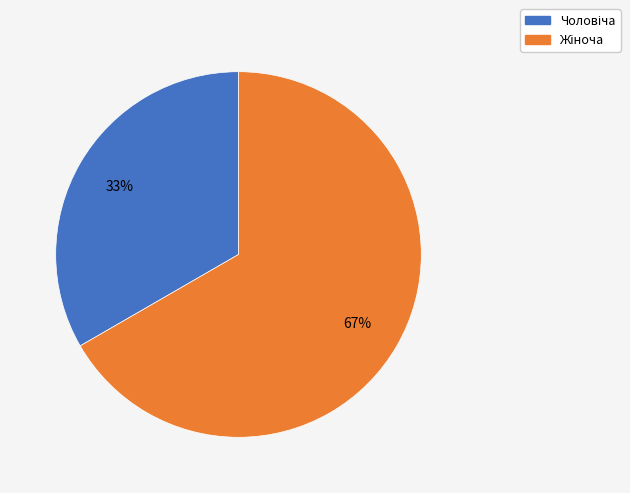

Does any single category account for the majority?

Yes